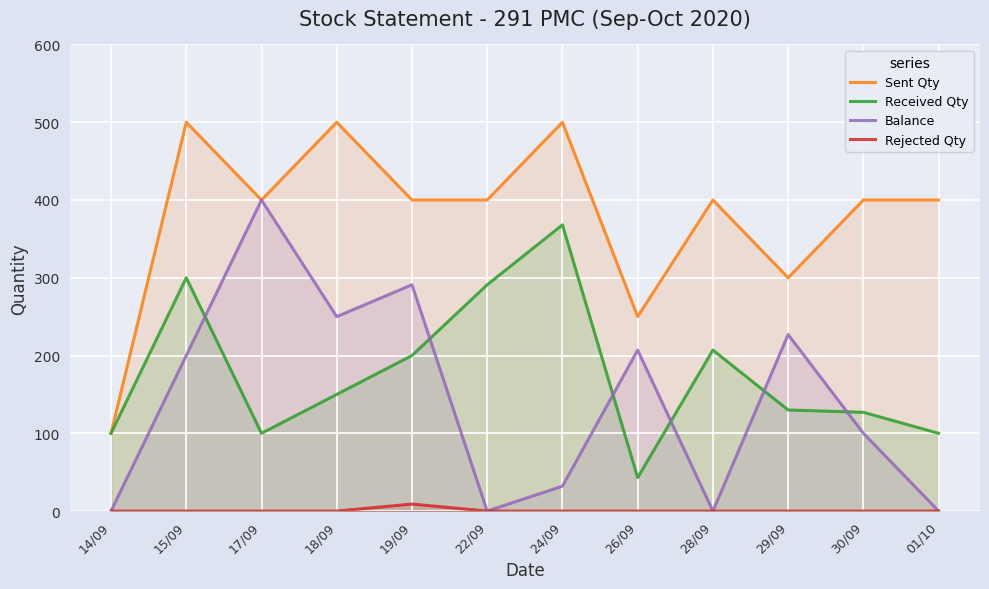

At how many categories does at least one series exceed 96?

12